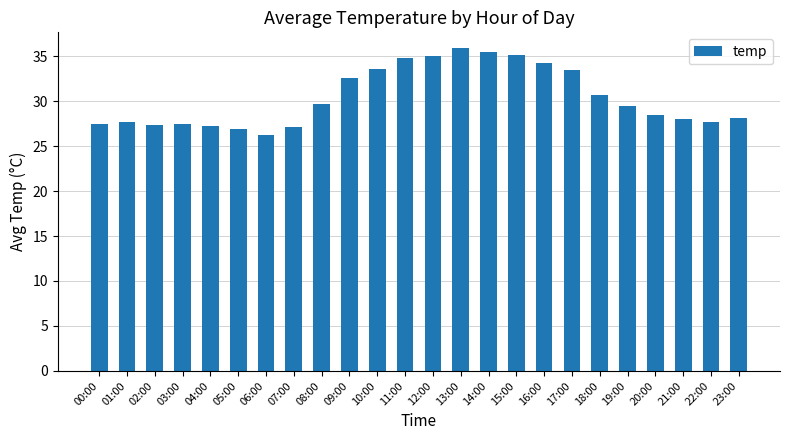

What is the label of the 5th bar from the left?

04:00